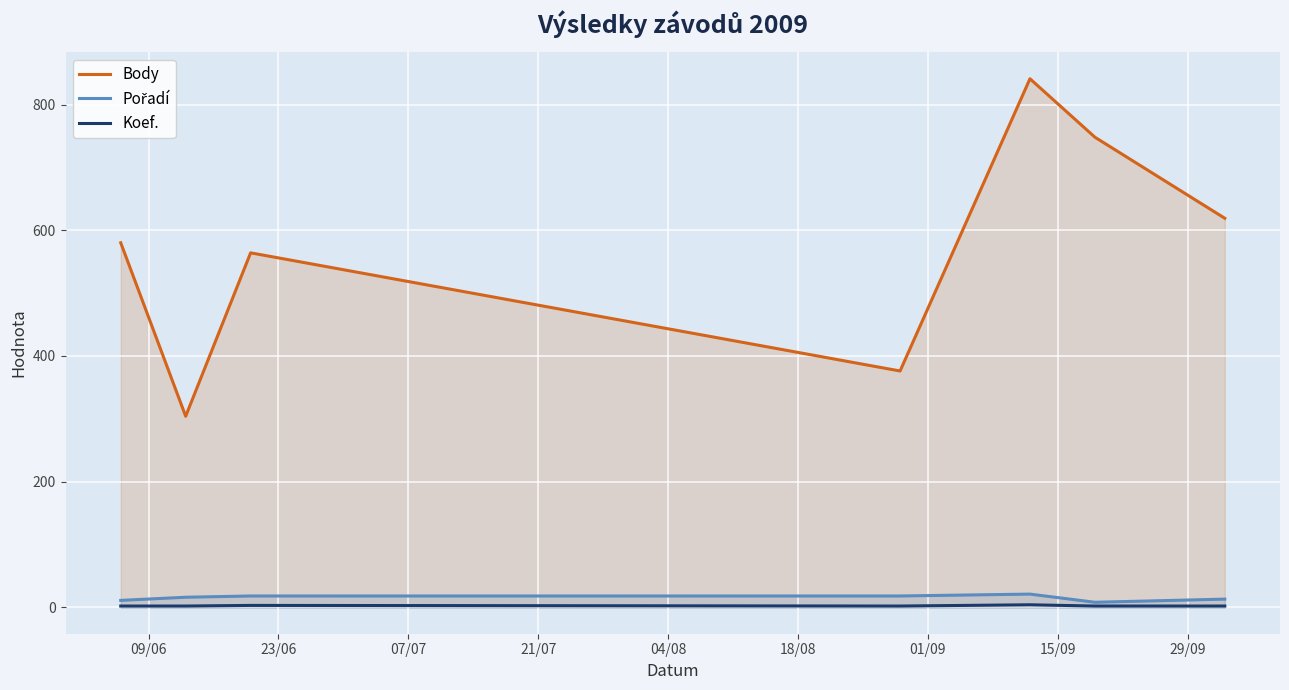

True or false: Koef. and Pořadí cross at least once.

False